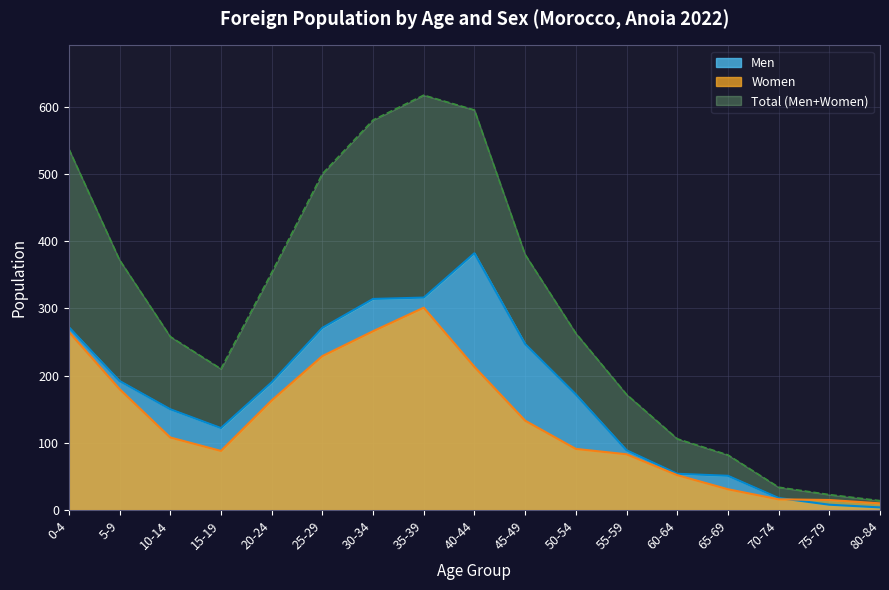

Is it true that Men equals 168 at 25-29?

False